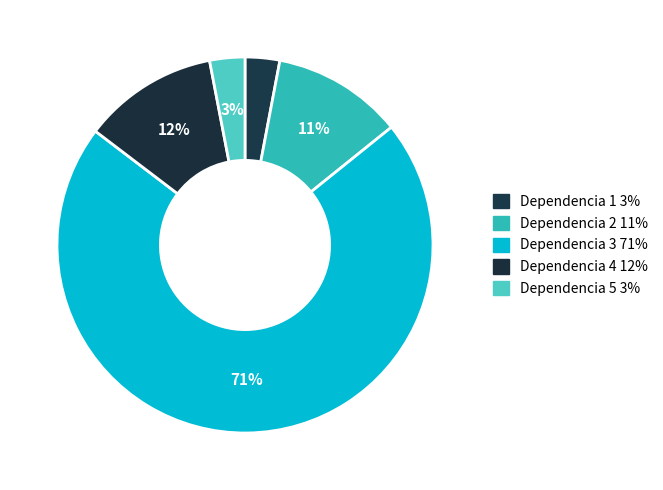

What percentage do Dependencia 4 and Dependencia 2 together represent?

22.9%